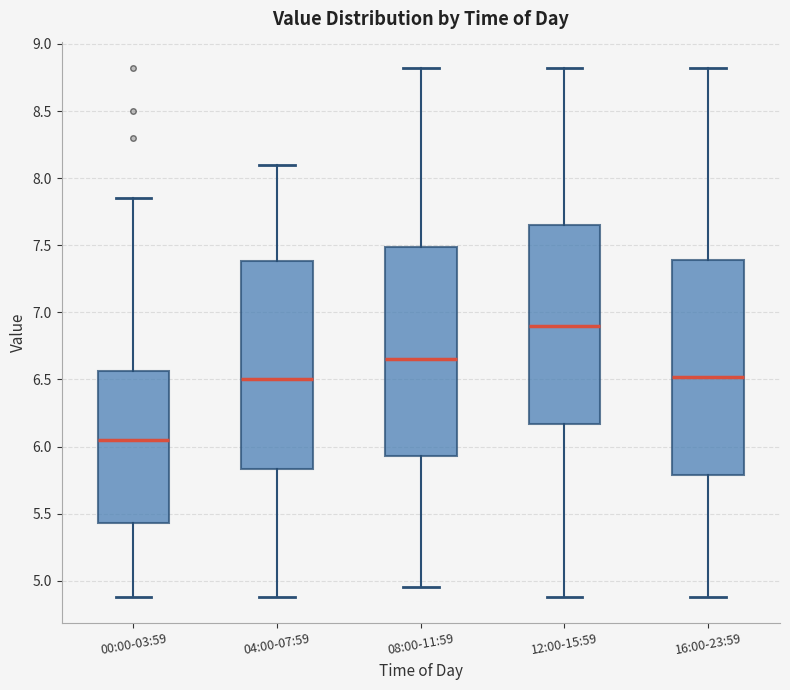

Which box has the highest median line?

12:00-15:59